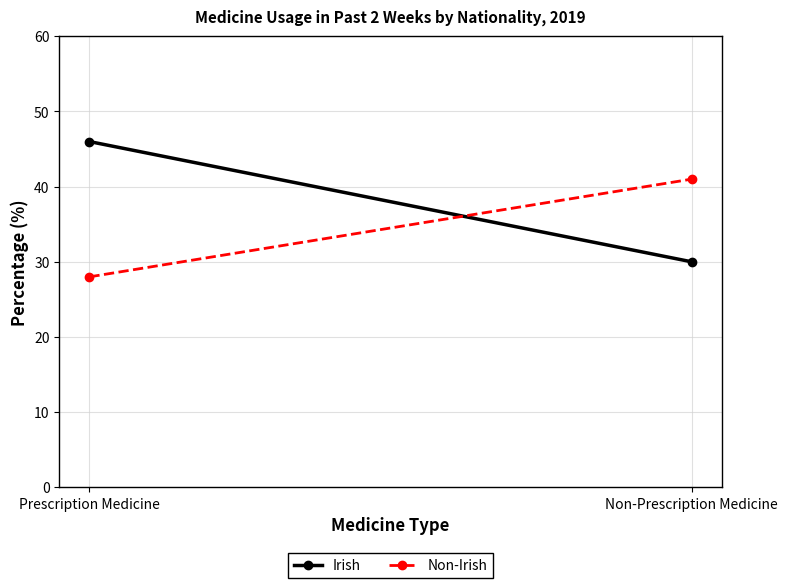

Which label corresponds to the smallest value in the chart?

Prescription Medicine